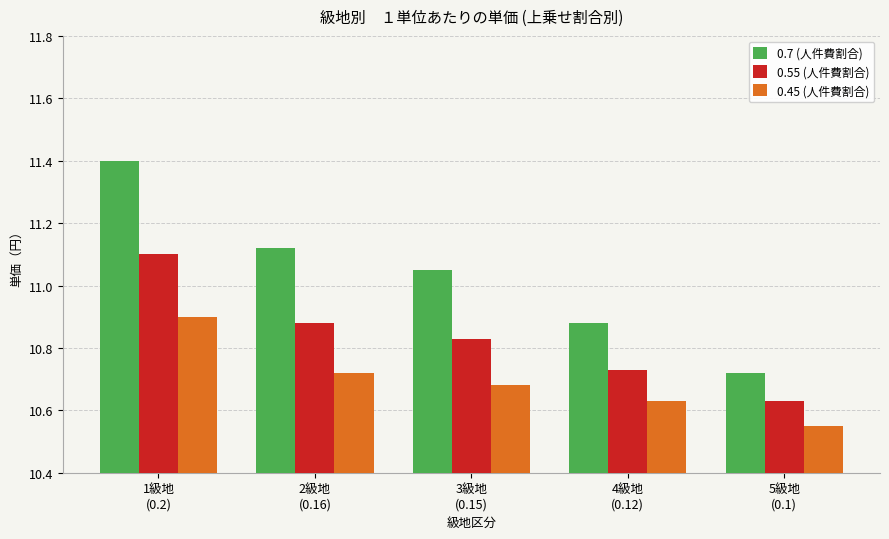

At which category is the sum across all series the highest?

1級地
(0.2)